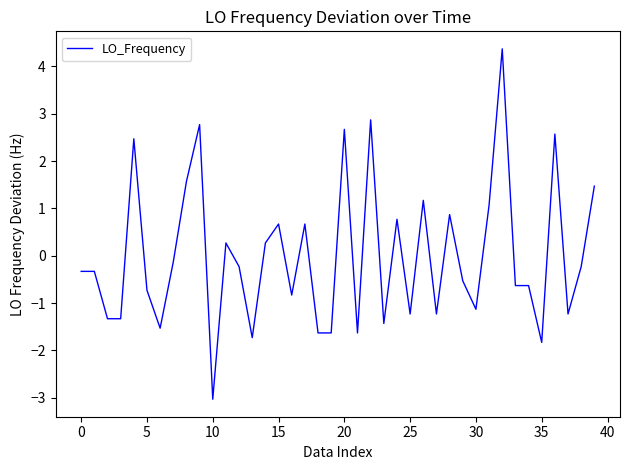

What is the minimum value shown in the chart?

-3.0